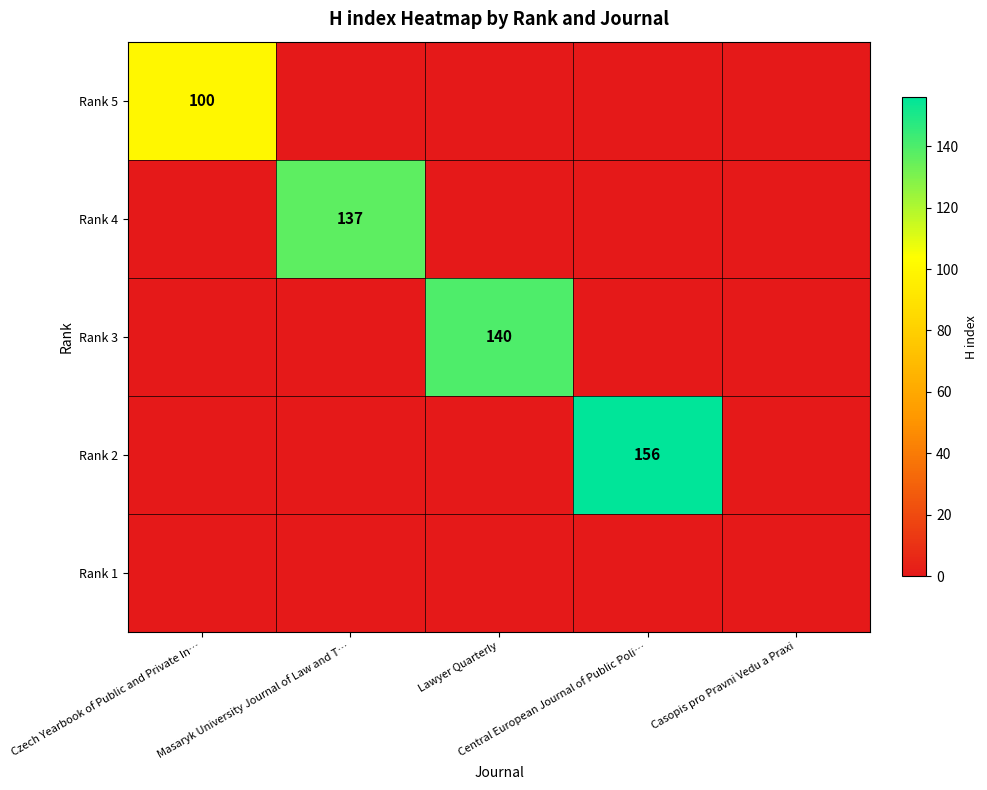

Is it true that Rank 2 equals 52 at Masaryk University Journal of Law and T…?

False